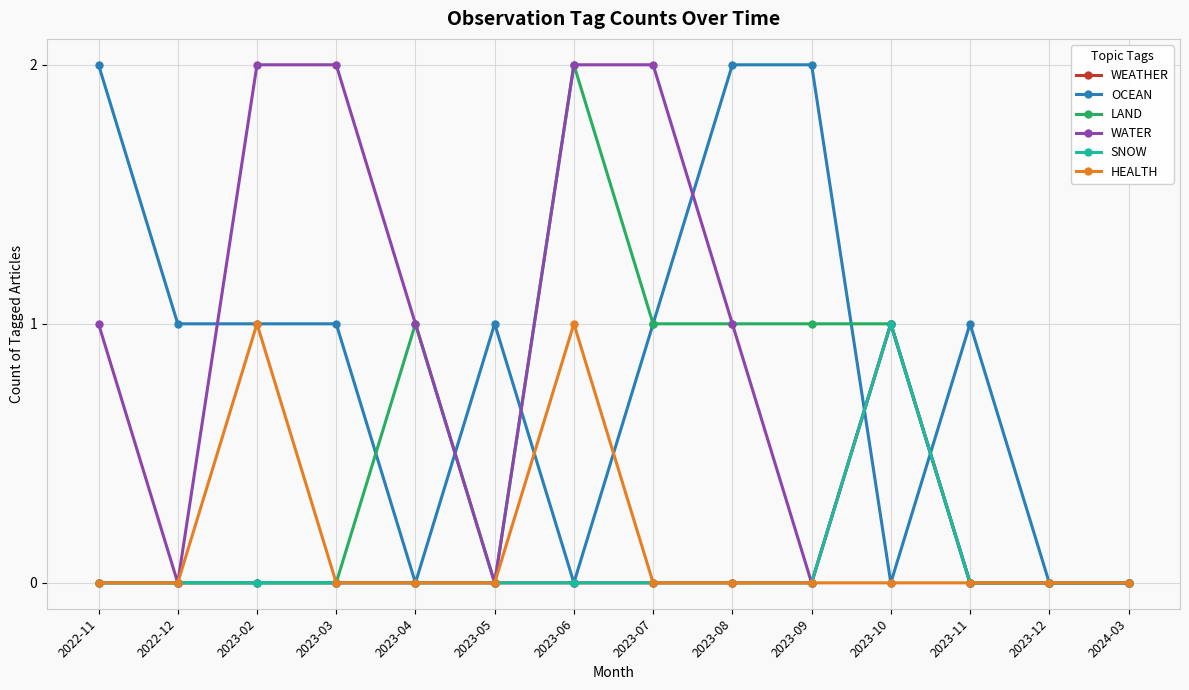

Does the chart have visible grid lines?

Yes